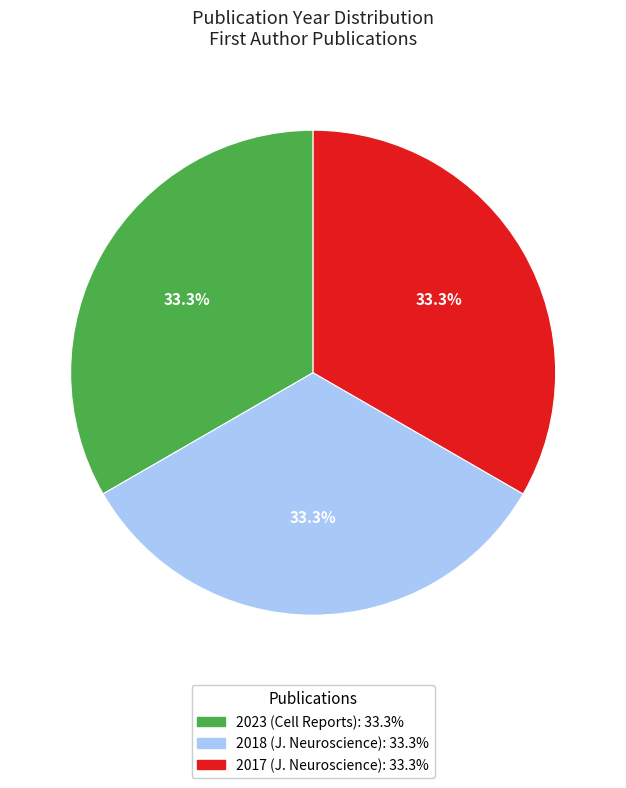

To the nearest percent, what percentage of the pie is 2017?

33%